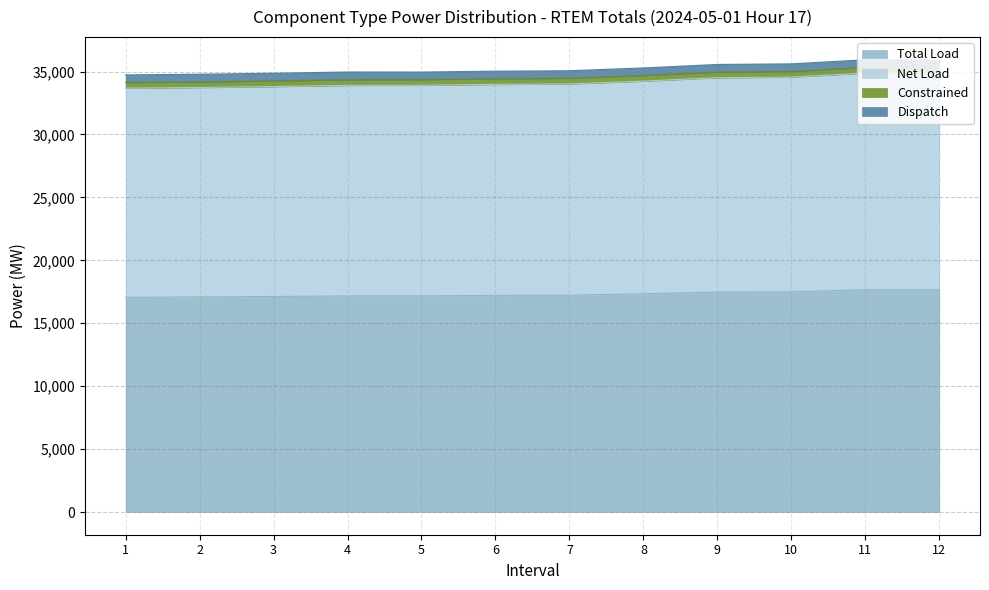

Which category has the highest value across all series?

12